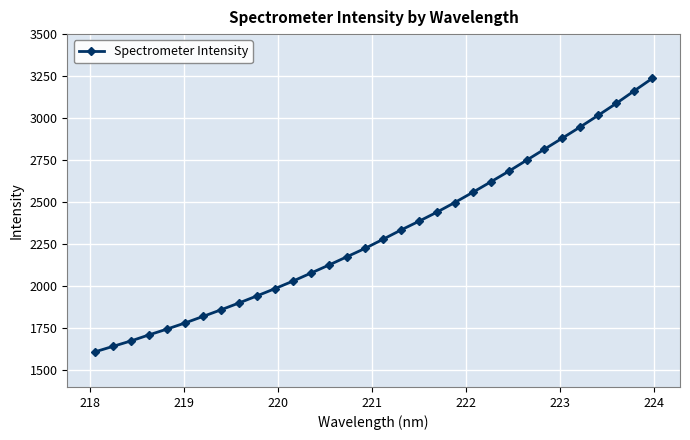

What is the smallest value displayed?

1609.4